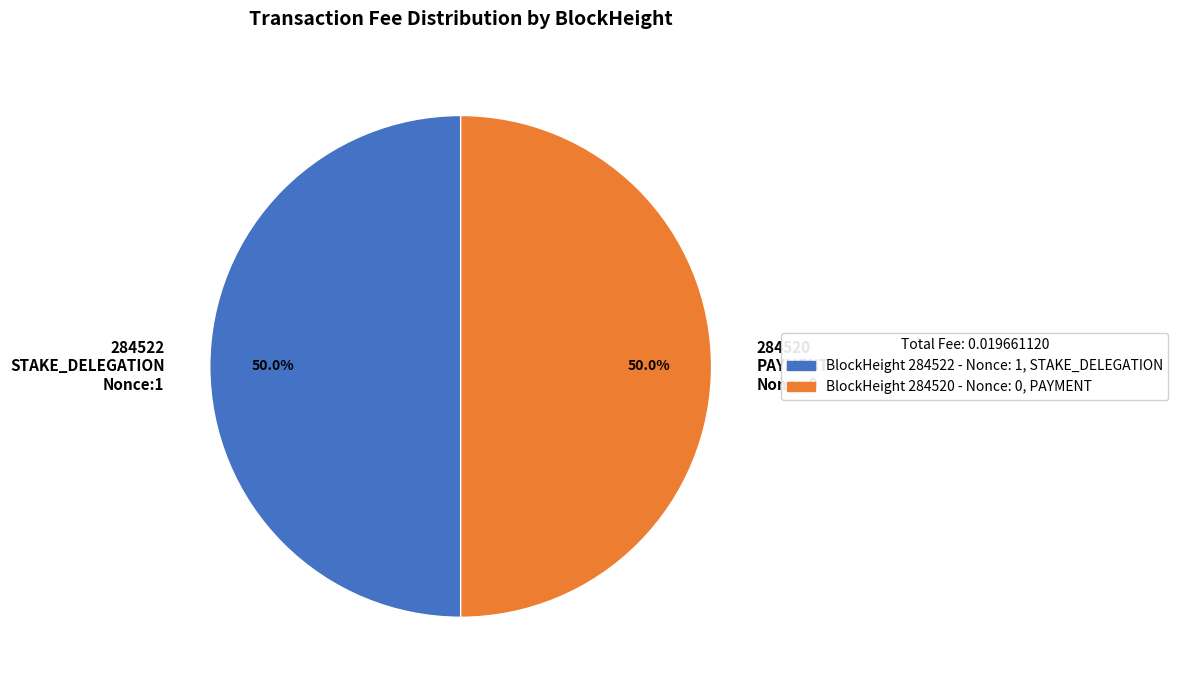

Approximately how many times larger is the value at BlockHeight 284520 - Nonce: 0, PAYMENT compared to BlockHeight 284522 - Nonce: 1, STAKE_DELEGATION?

1.0